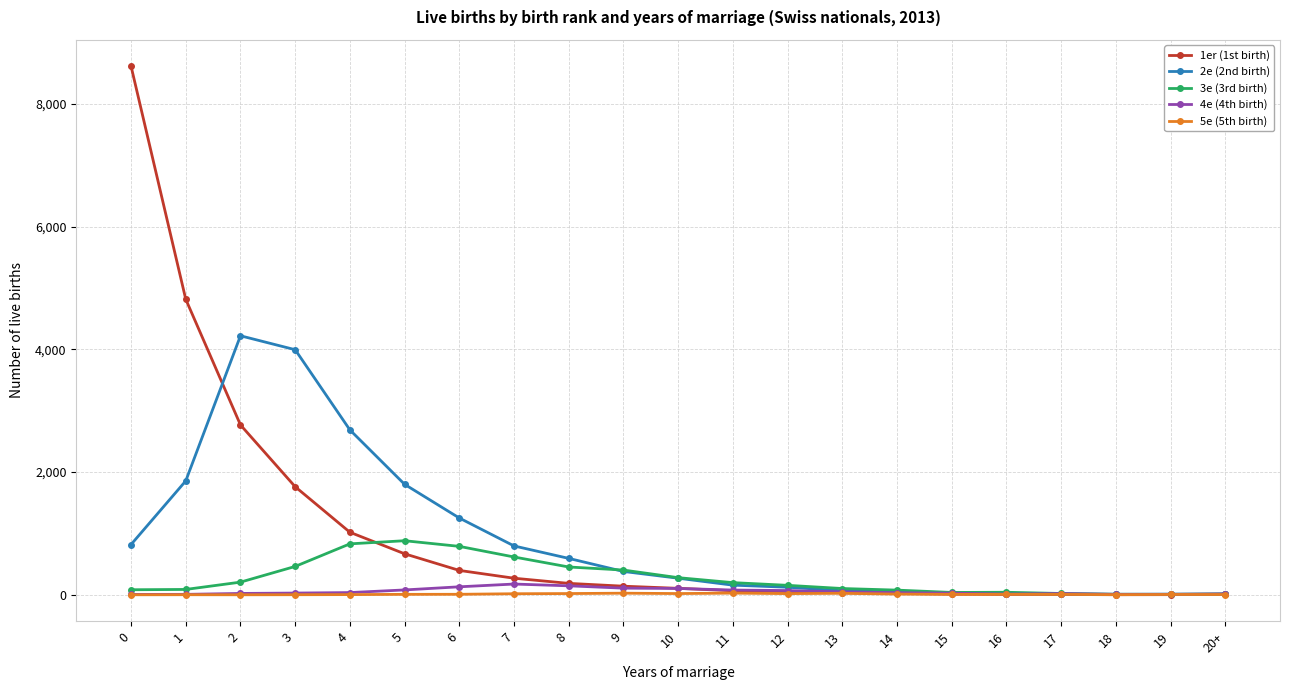

How many series are shown in this chart?

5